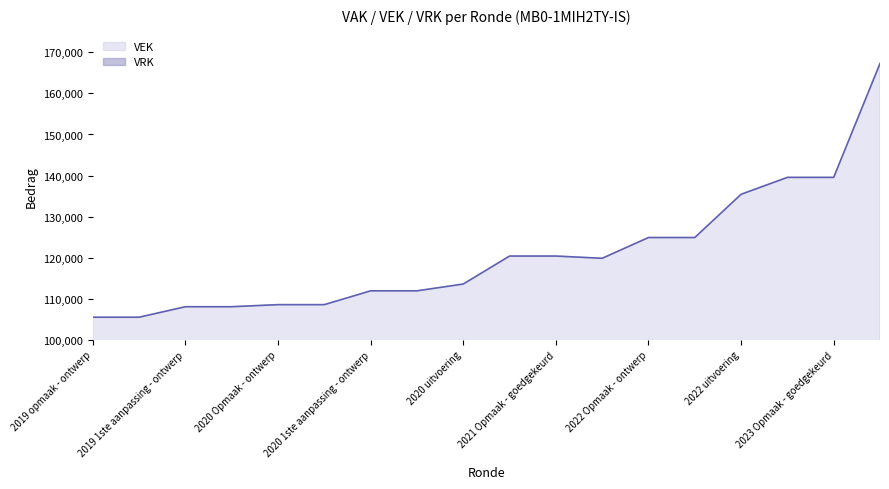

What is the value of the 10th point from the left?

120391